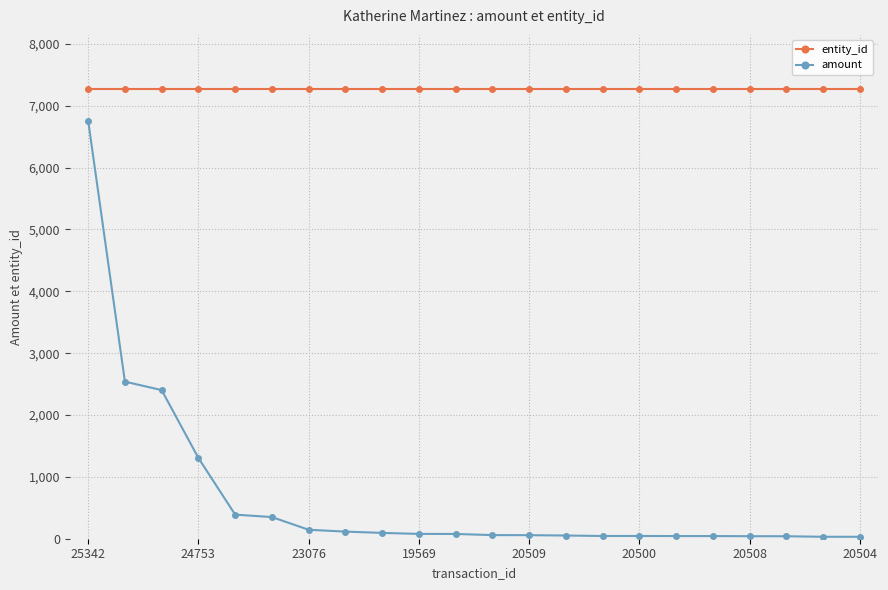

Rank the series by their average value, from highest to lowest.

entity_id, amount